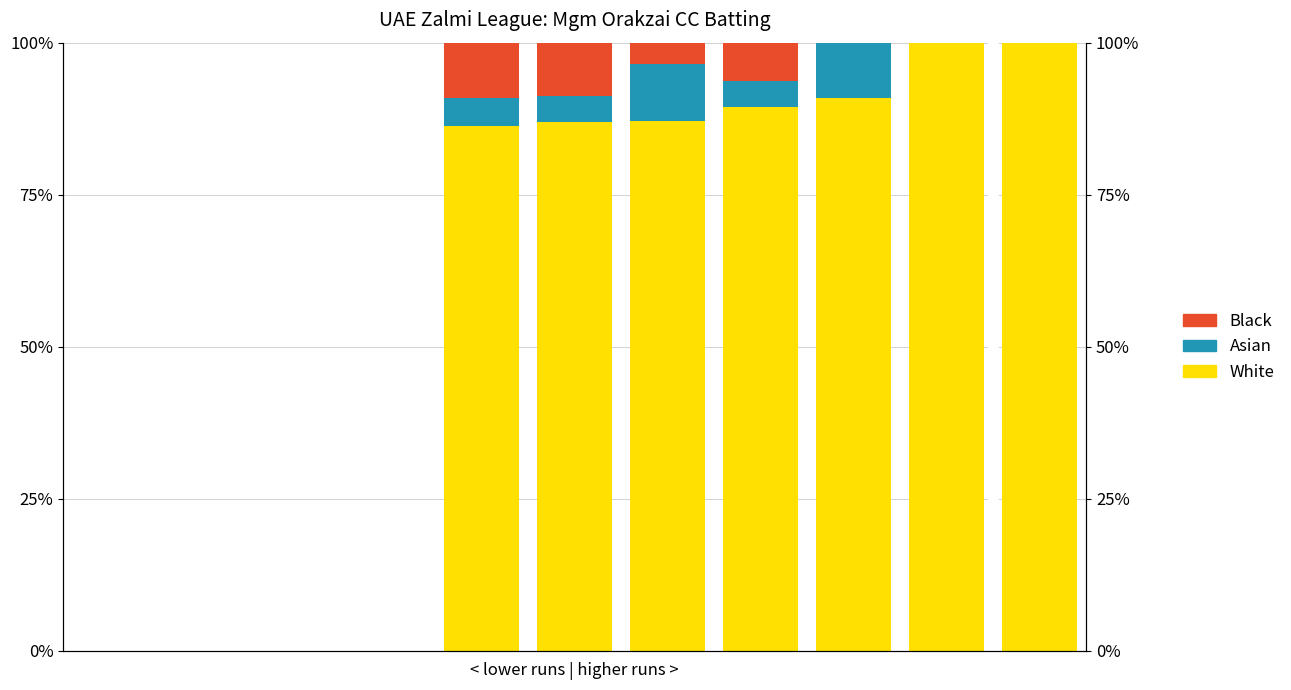

Reading right to left, list all the values displayed in this chart.

White: 100.0	100.0	90.9	89.4	87.1	87.0	86.4	0.0	0.0	0.0	0.0
Asian: 0.0	0.0	9.1	4.3	9.4	4.3	4.5	0.0	0.0	0.0	0.0
Black: 0.0	0.0	0.0	6.4	3.5	8.7	9.1	0.0	0.0	0.0	0.0